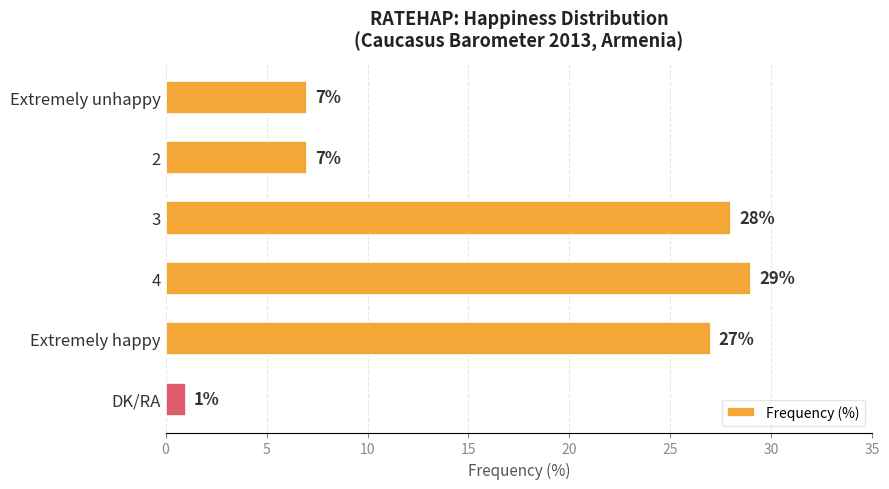

What is the approximate value at Extremely unhappy, to the nearest 5?

5